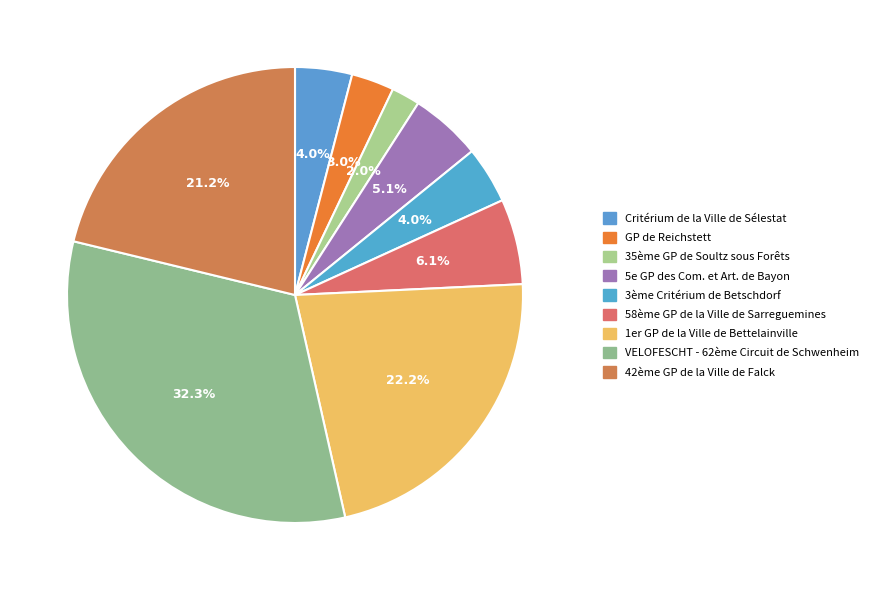

Which slice is the smallest?

35ème GP de Soultz sous Forêts